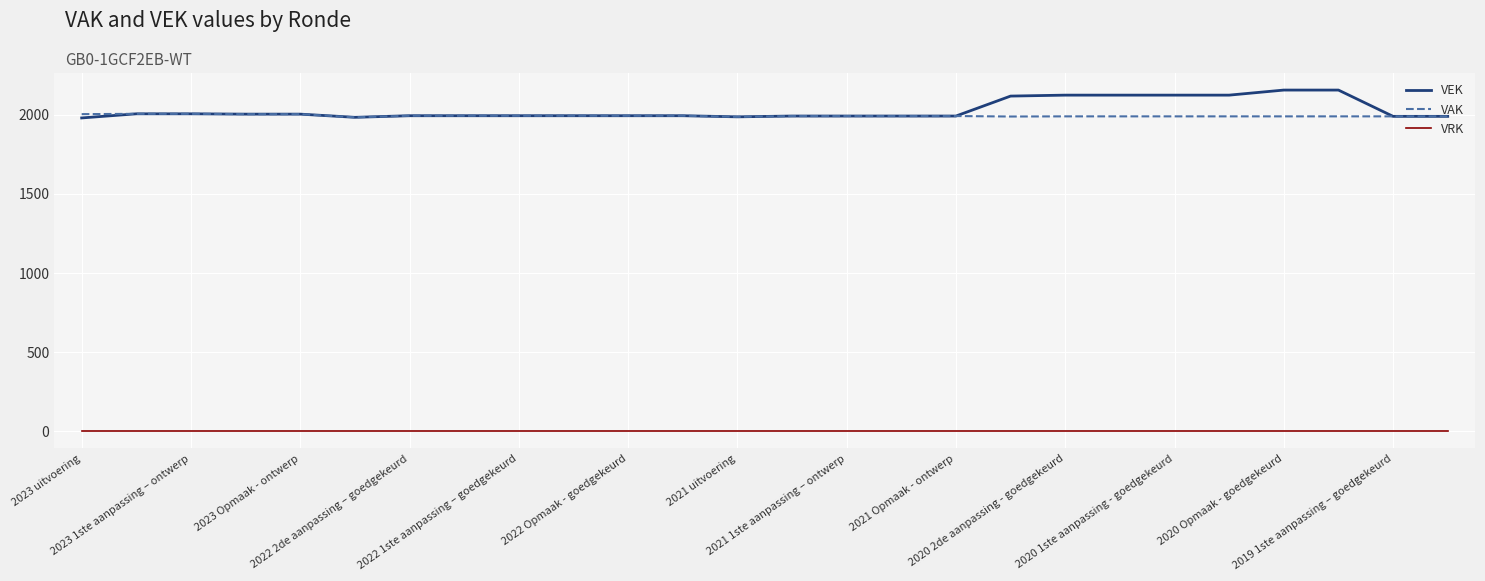

Which series has the largest range (max minus min)?

VEK